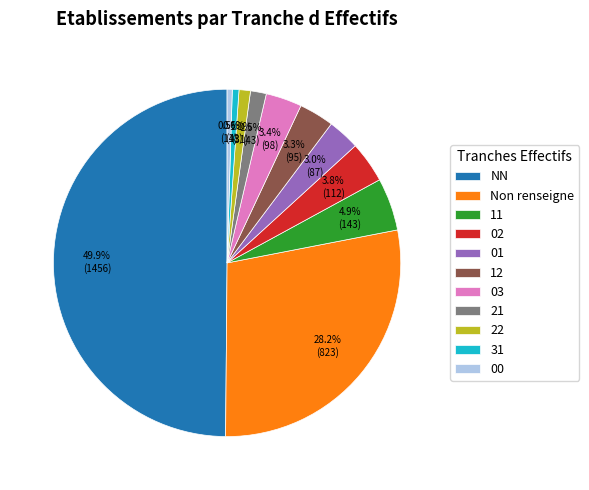

How much of the chart is everything except 21?

98.5%